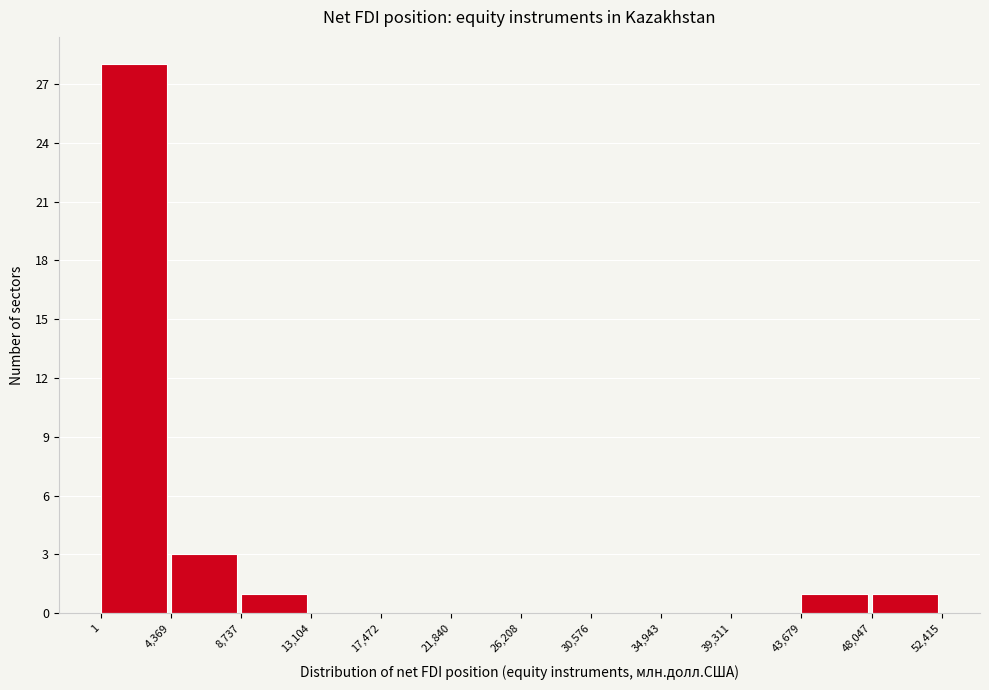

Reading left to right, transcribe this chart: for each bar, give the range it covers on the x-axis and its height. The values are not printed on the chart, so give them approximately, as read against the axis.

1 to 4,369: 28
4,369 to 8,737: 3
8,737 to 13,104: 1
13,104 to 17,472: 0
17,472 to 21,840: 0
21,840 to 26,208: 0
26,208 to 30,576: 0
30,576 to 34,943: 0
34,943 to 39,311: 0
39,311 to 43,679: 0
43,679 to 48,047: 1
48,047 to 52,415: 1